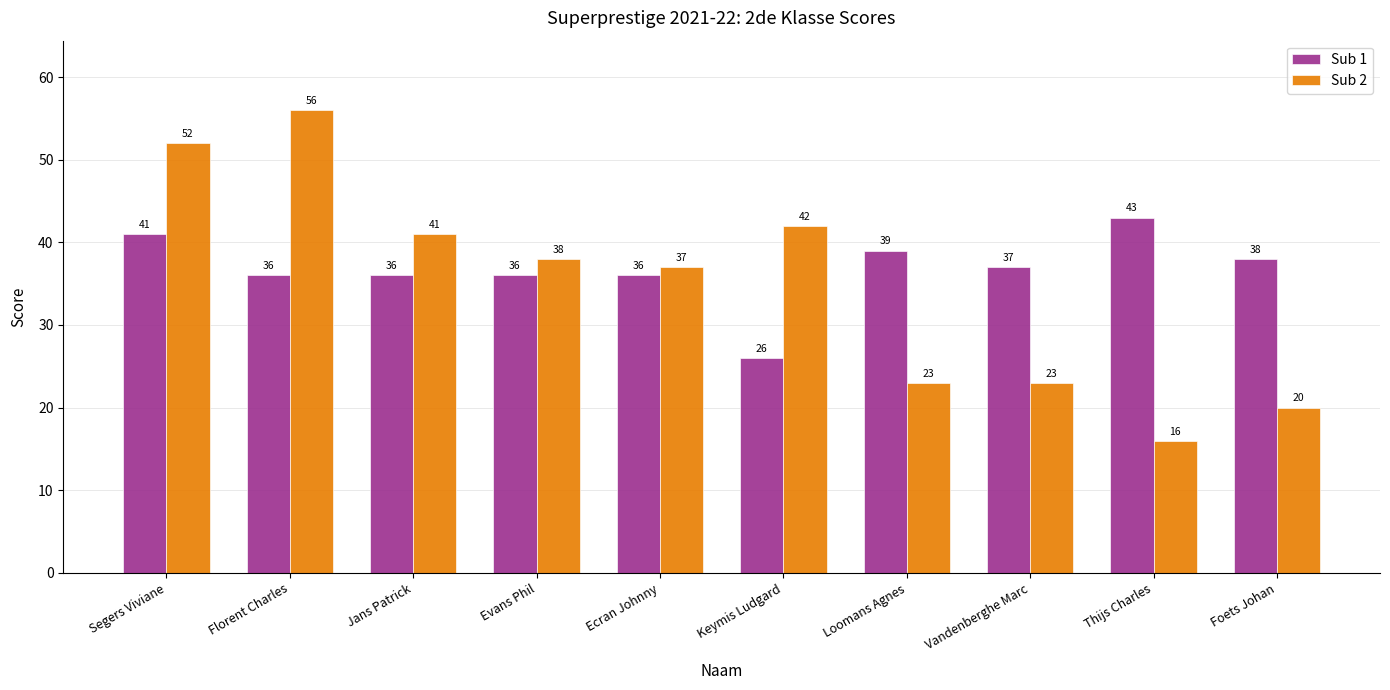

What is the difference between the highest and lowest values at Loomans Agnes?

16